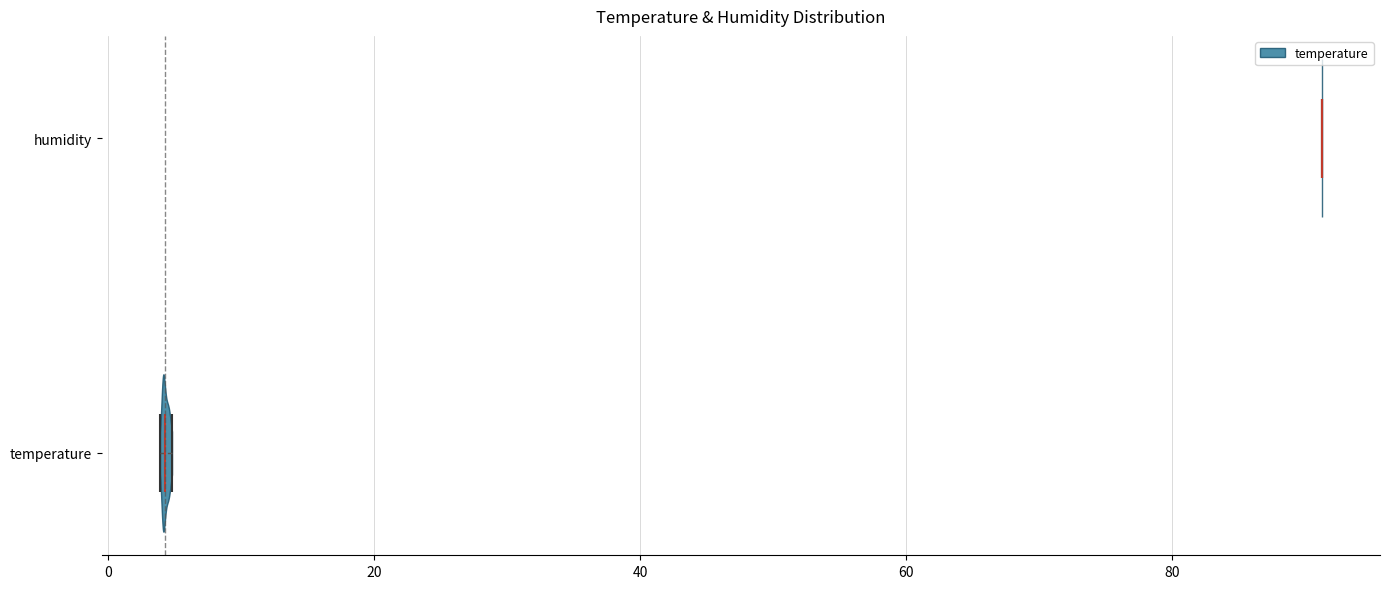

Which violin has the furthest to the right median line?

humidity